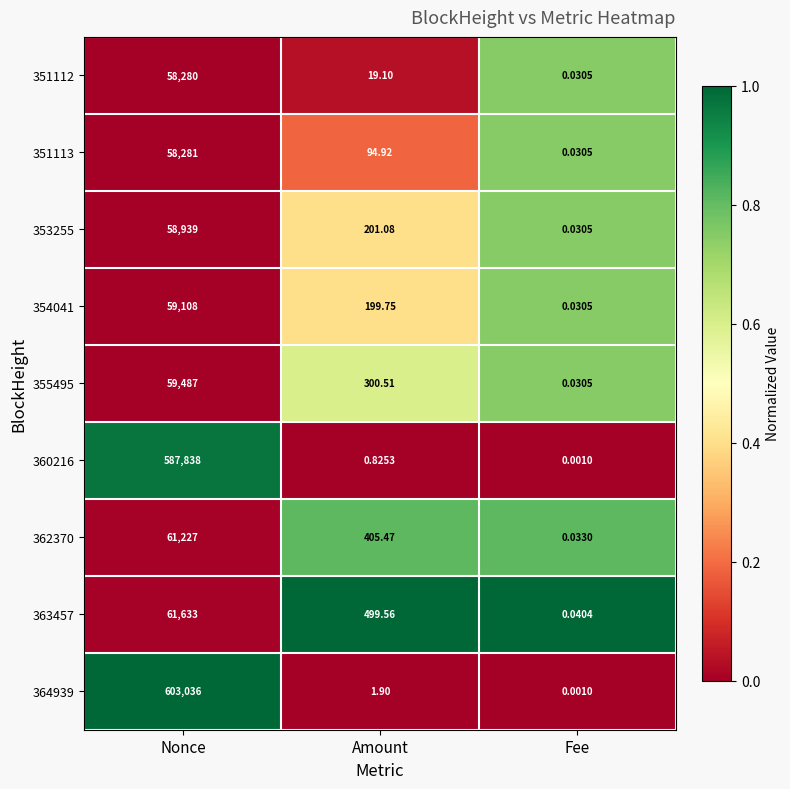

What is the spread (max minus min) of values at Amount?

498.7